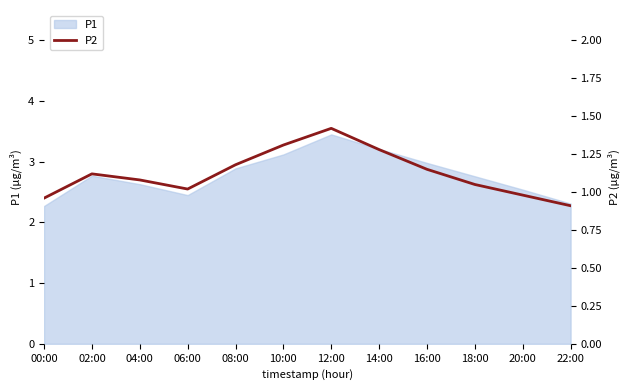

How many values exceed 1?

9